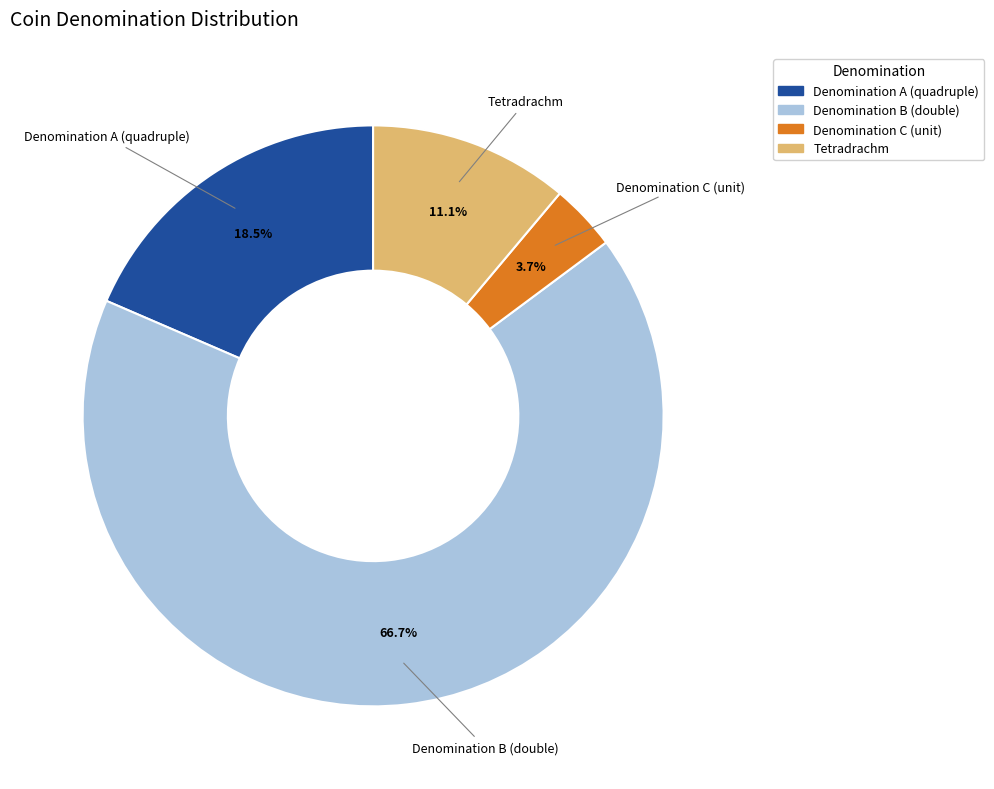

To the nearest percent, what is the difference between the largest and smallest slice percentages?

63%